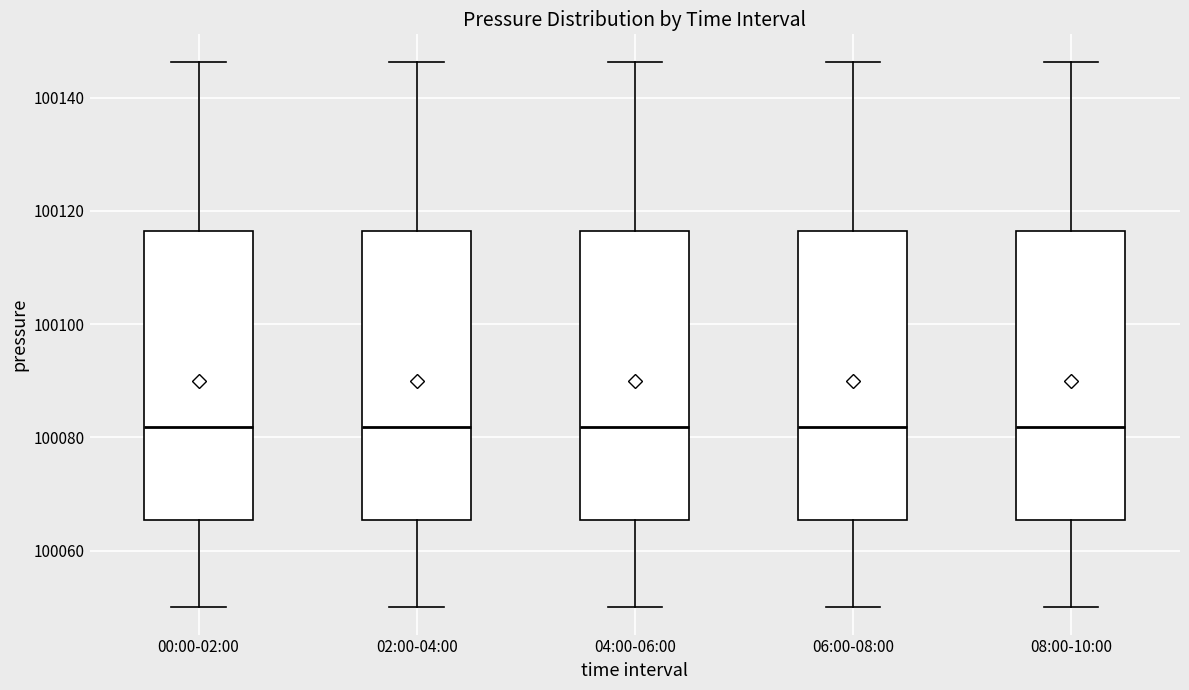

Reading left to right, transcribe this box plot: for each box, give where its median line is, the range the box spans, and where its two whiskers end, as read against the y-axis. The values are not printed on the chart, so give them approximately, as read against the axis.

00:00-02:00: median 100082, box 100066 to 100116, whiskers 100050 to 100146
02:00-04:00: median 100082, box 100066 to 100116, whiskers 100050 to 100146
04:00-06:00: median 100082, box 100066 to 100116, whiskers 100050 to 100146
06:00-08:00: median 100082, box 100066 to 100116, whiskers 100050 to 100146
08:00-10:00: median 100082, box 100066 to 100116, whiskers 100050 to 100146